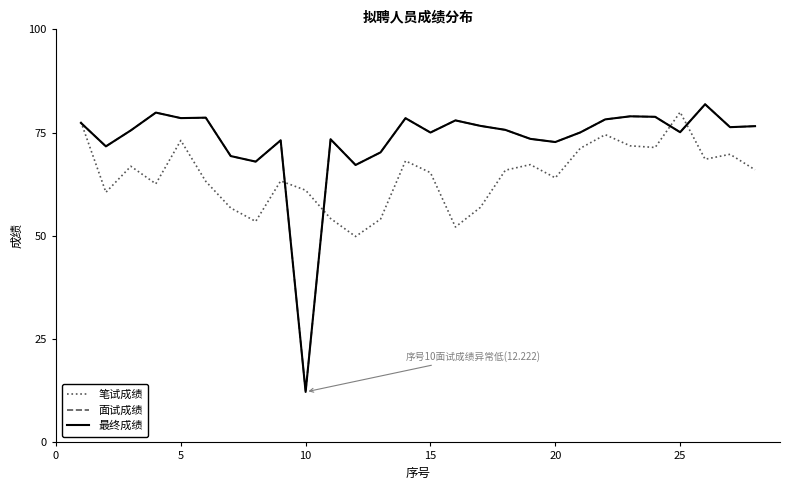

Does the chart display data point markers on the line(s)?

No